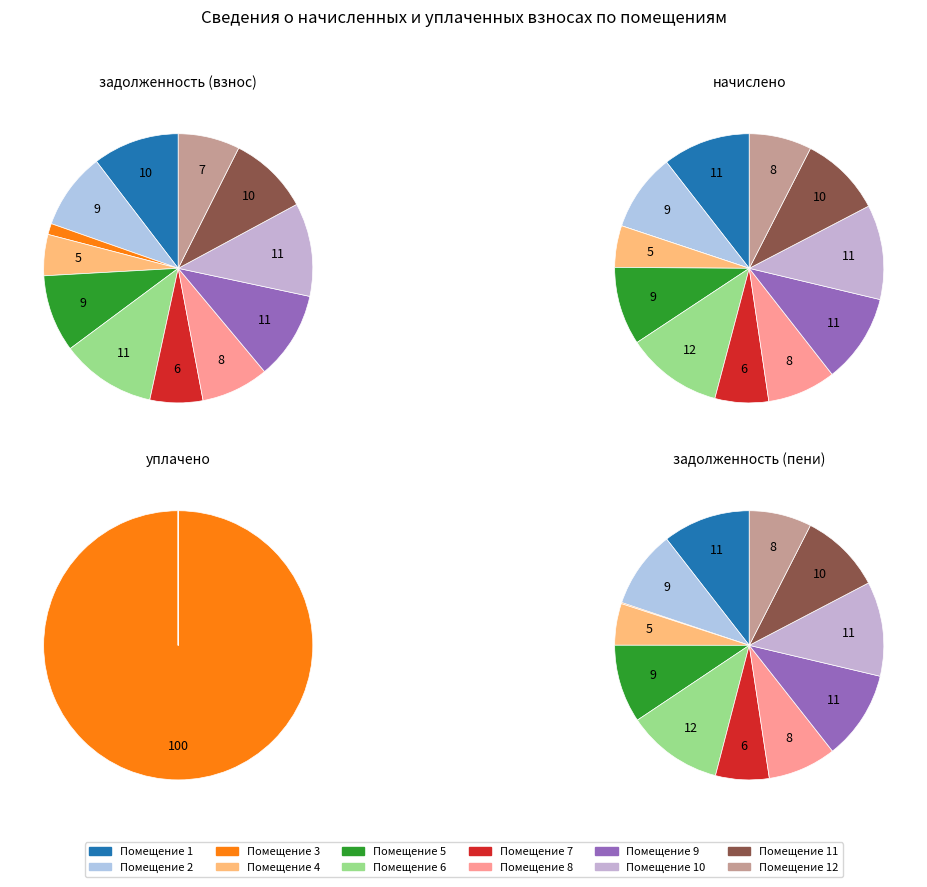

The 11 slice represents 10% of the pie. True or false?

True